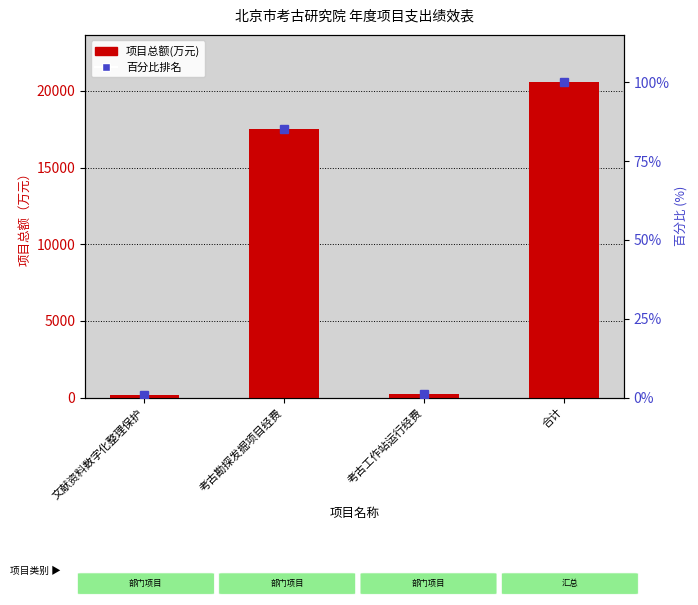

Which series has the largest range (max minus min)?

项目总额(万元)